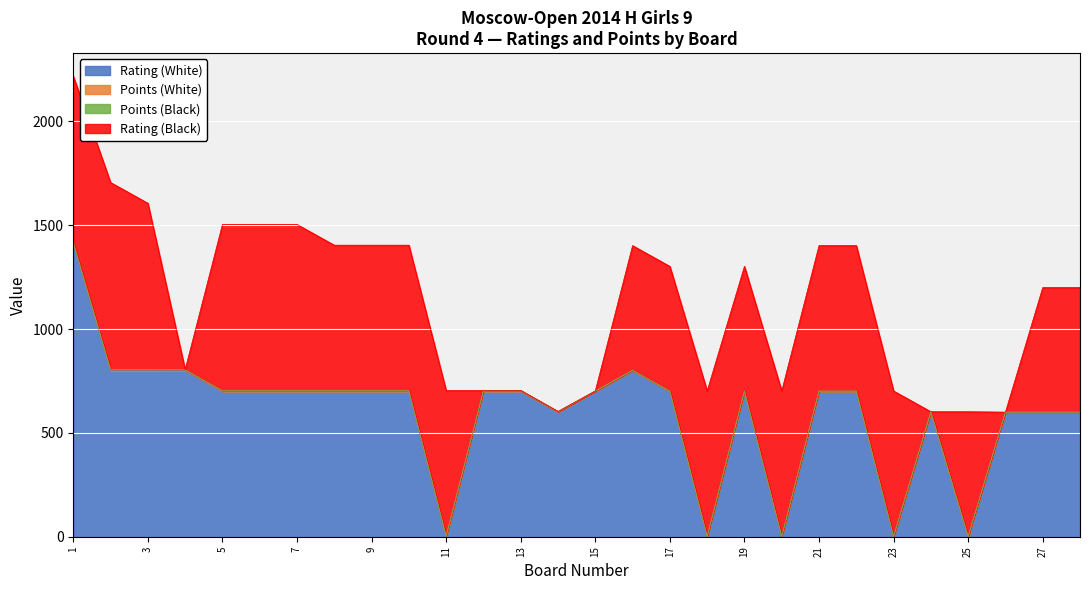

Reading right to left, what are all the values shown in this chart?

Rating (White): 28=600	27=600	26=600	25=0	24=600	23=0	22=700	21=700	20=0	19=700	18=0	17=700	16=800	15=700	14=600	13=700	12=700	11=0	10=700	9=700	8=700	7=700	6=700	5=700	4=800	3=800	2=800	1=1412
Points (White): 28=0	27=0	26=0	25=1	24=1	23=1	22=1	21=1	20=1	19=1	18=1	17=1	16=1	15=1	14=1	13=2	12=2	11=2	10=2	9=2	8=2	7=2	6=2	5=2	4=3	3=3	2=3	1=3
Points (Black): 28=0	27=0	26=0	25=1	24=1	23=1	22=1	21=1	20=1	19=1	18=1	17=1	16=1	15=1	14=2	13=2	12=2	11=2	10=2	9=2	8=2	7=2	6=2	5=2	4=2	3=3	2=3	1=3
Rating (Black): 28=600	27=600	26=0	25=600	24=0	23=700	22=700	21=700	20=700	19=600	18=700	17=600	16=600	15=0	14=0	13=0	12=0	11=700	10=700	9=700	8=700	7=800	6=800	5=800	4=0	3=800	2=900	1=800